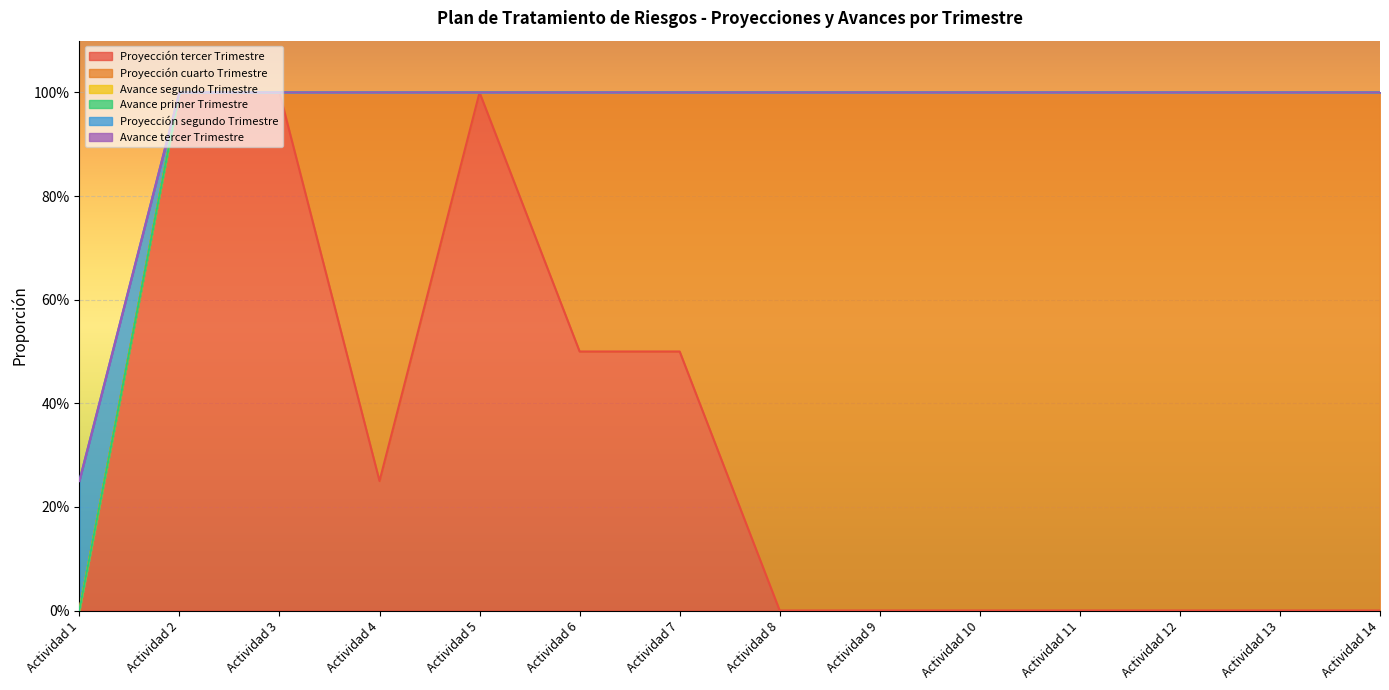

Rank the series by their maximum value, from lowest to highest.

Avance segundo Trimestre, Avance primer Trimestre, Avance tercer Trimestre, Proyección segundo Trimestre, Proyección tercer Trimestre, Proyección cuarto Trimestre